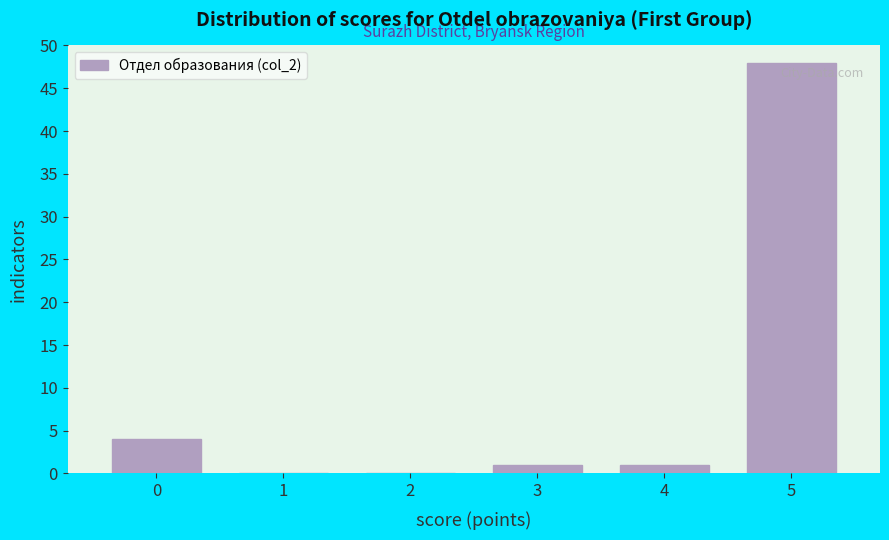

Reading left to right, extract all data points from this chart.

0=4	1=0	2=0	3=1	4=1	5=48